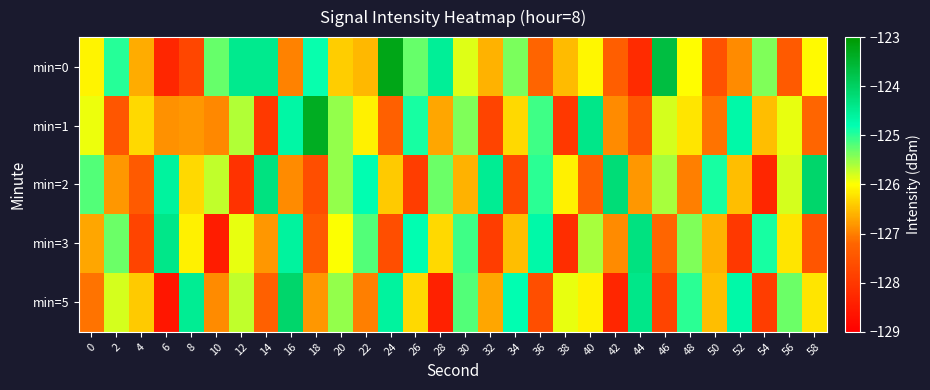

Rank the series at 8 from lowest to highest value.

min=0, min=1, min=2, min=3, min=5